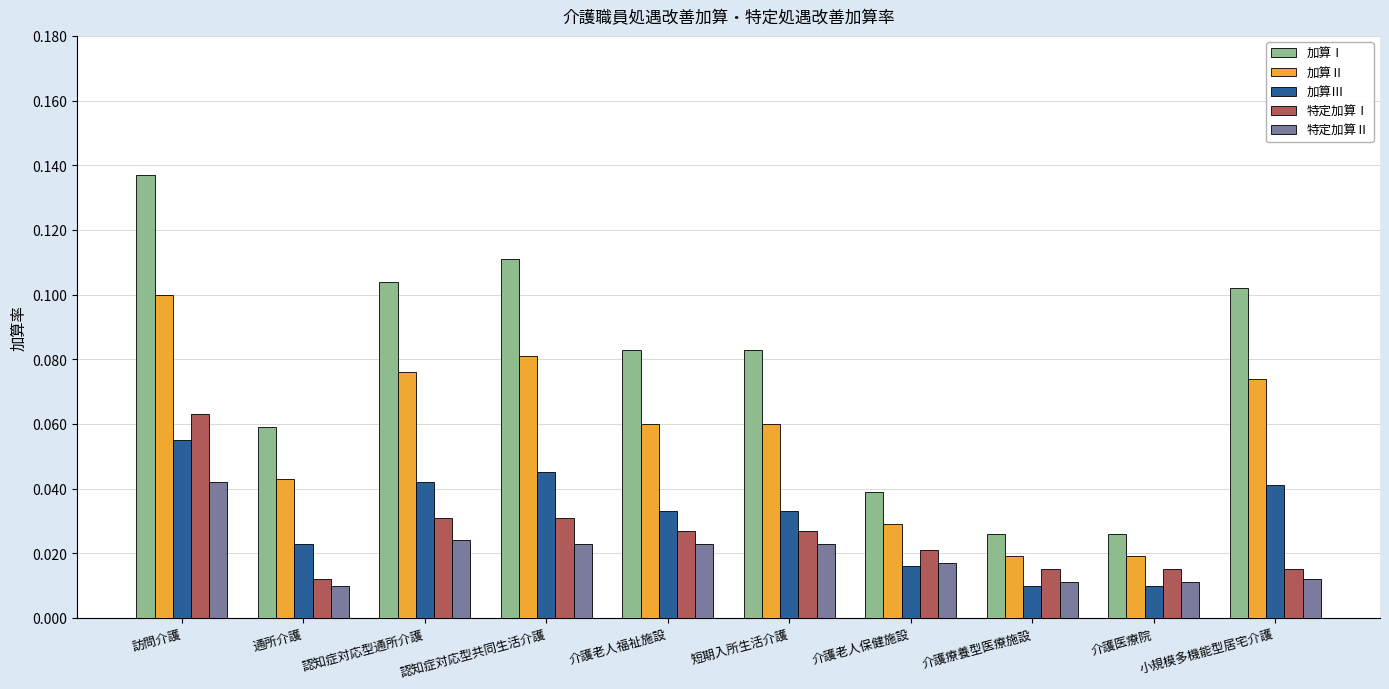

Which category has the highest value in the 特定加算Ⅱ series?

訪問介護